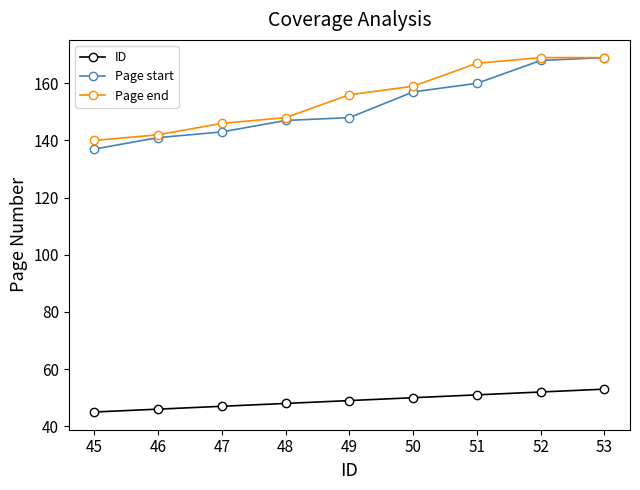

Which category has the lowest value in the Page end series?

45